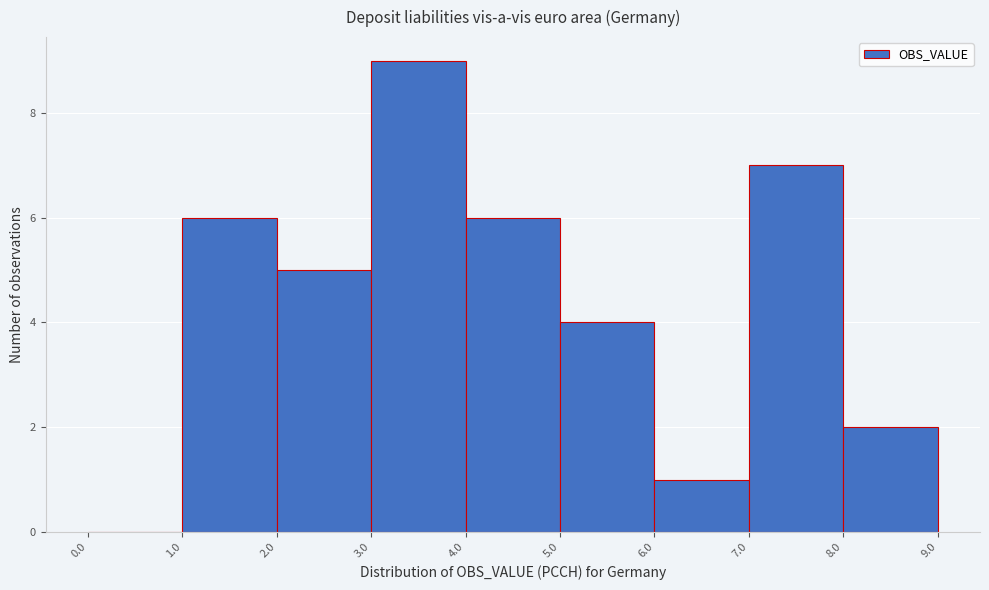

What is the height of the bar covering 5.0 to 6.0 on the x-axis? The values are not printed on the chart, so give them approximately, as read against the axis.

4